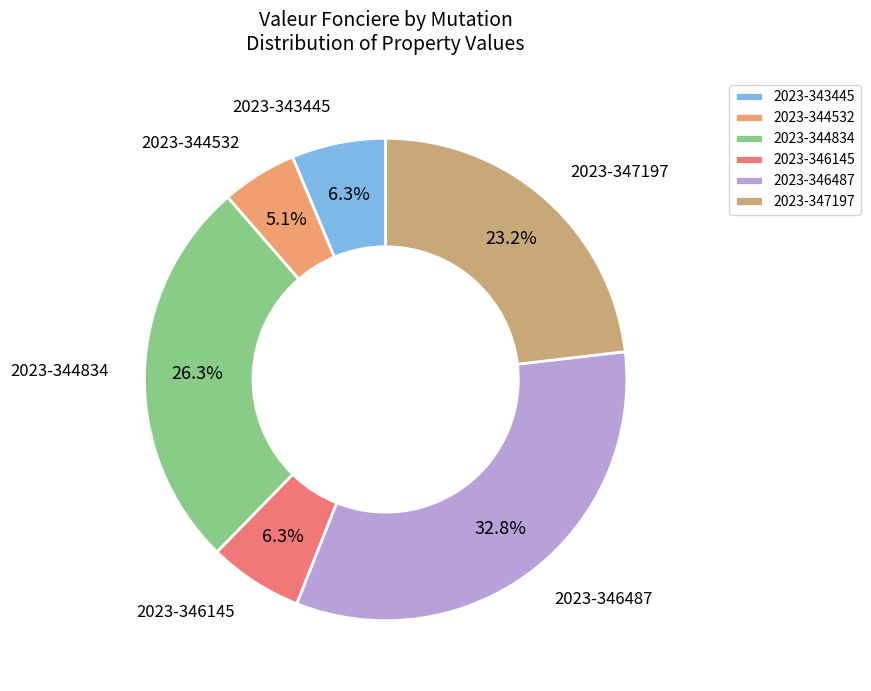

The 2023-343445 slice represents 12% of the pie. True or false?

False